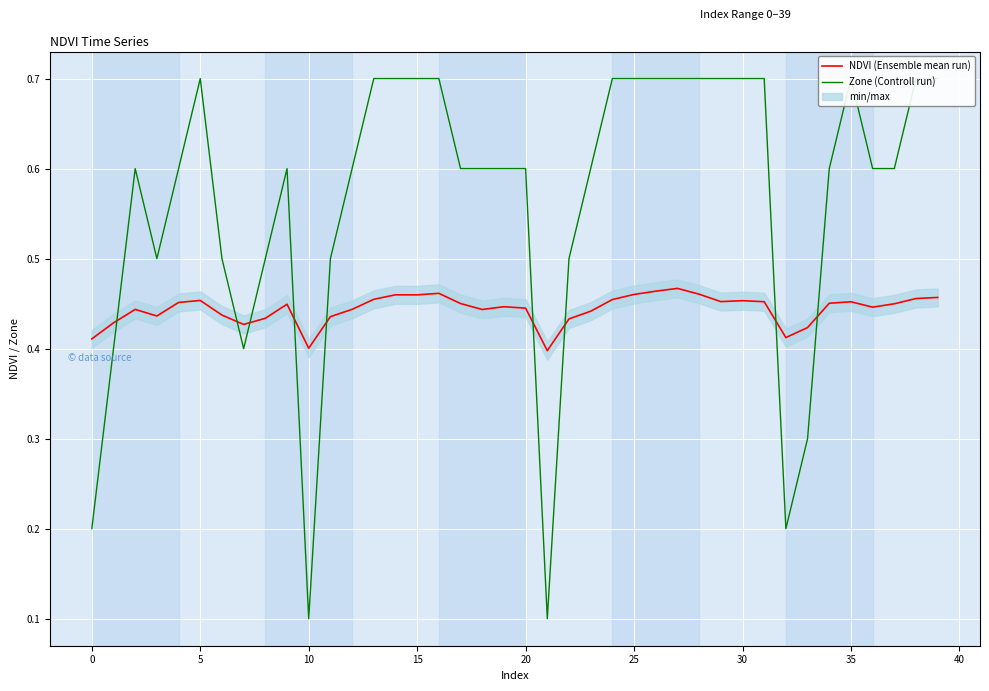

True or false: NDVI (Ensemble mean run) has a value of 0.8 at 15.

False